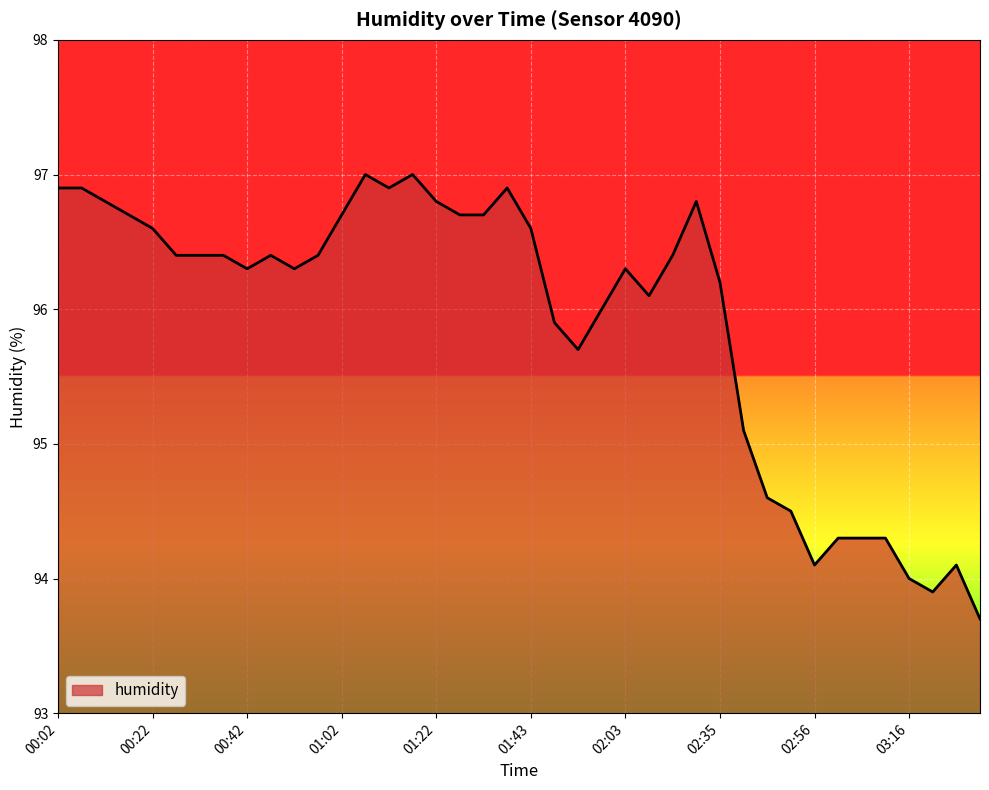

What is the difference between the maximum and minimum values?

3.3